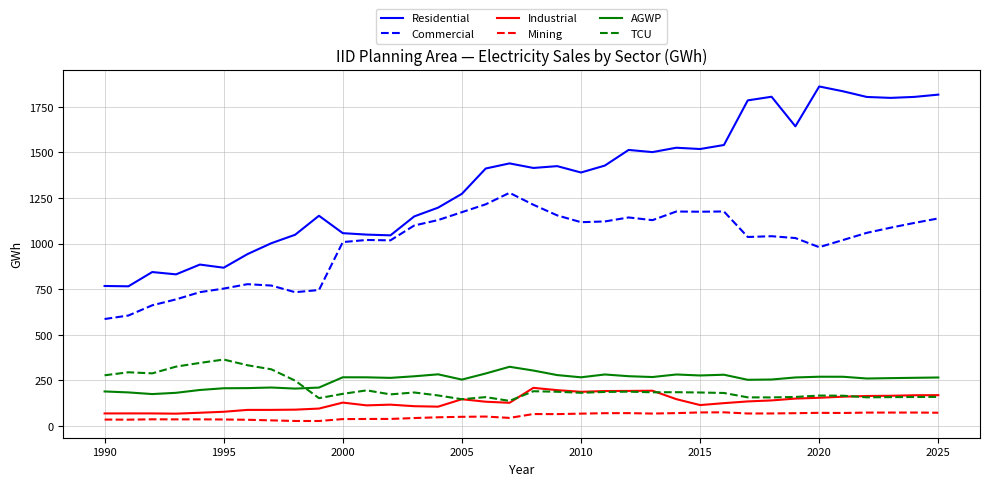

Which series has the widest spread of values?

Residential